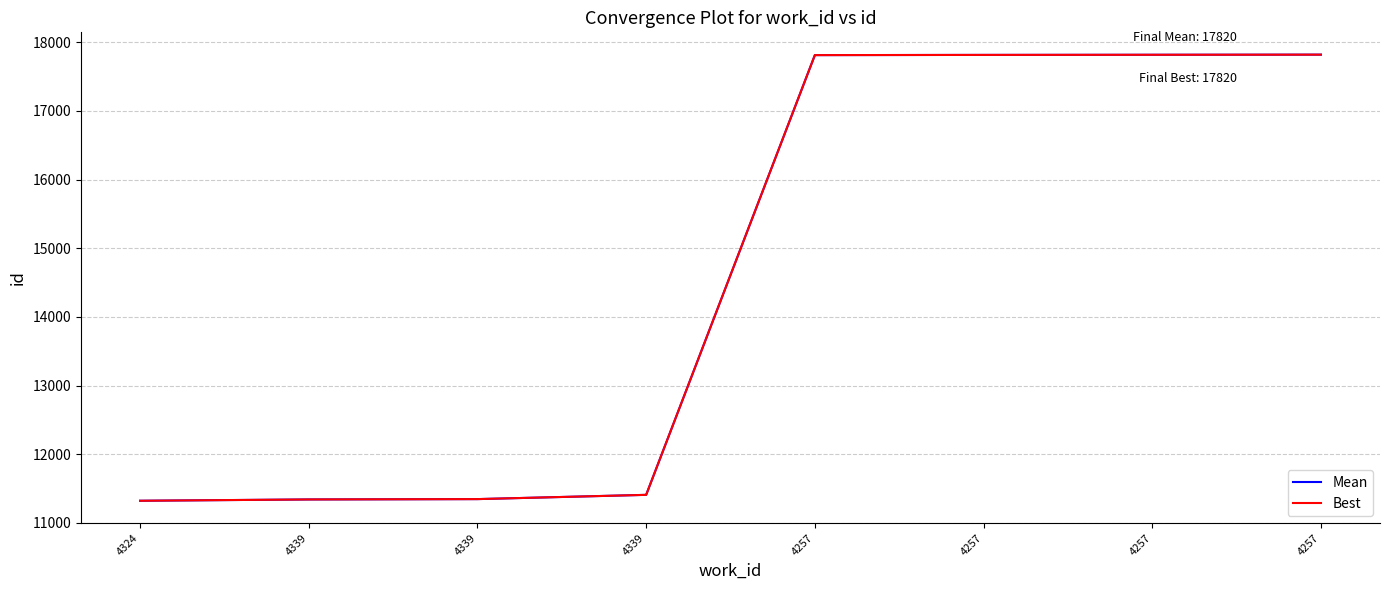

What is the sum of all Best values?

116684